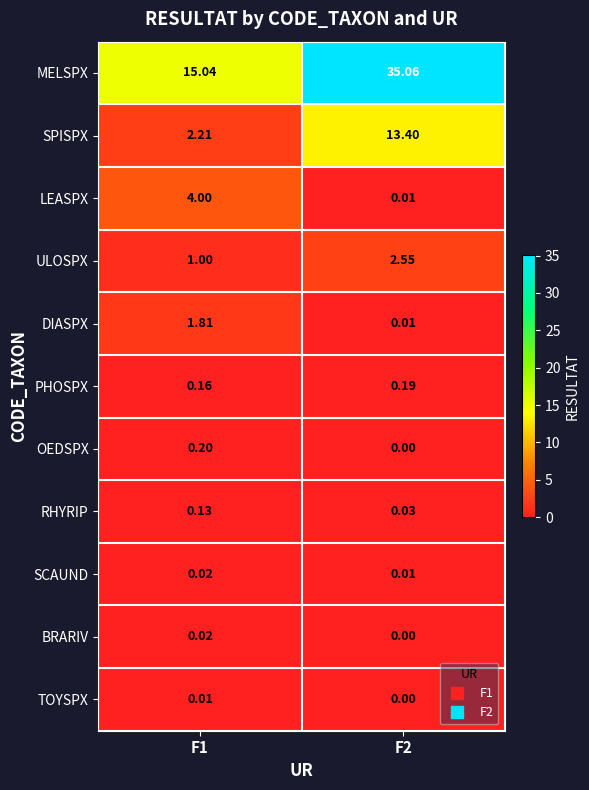

Is the value of RHYRIP at F2 greater than the value of LEASPX at F2?

Yes